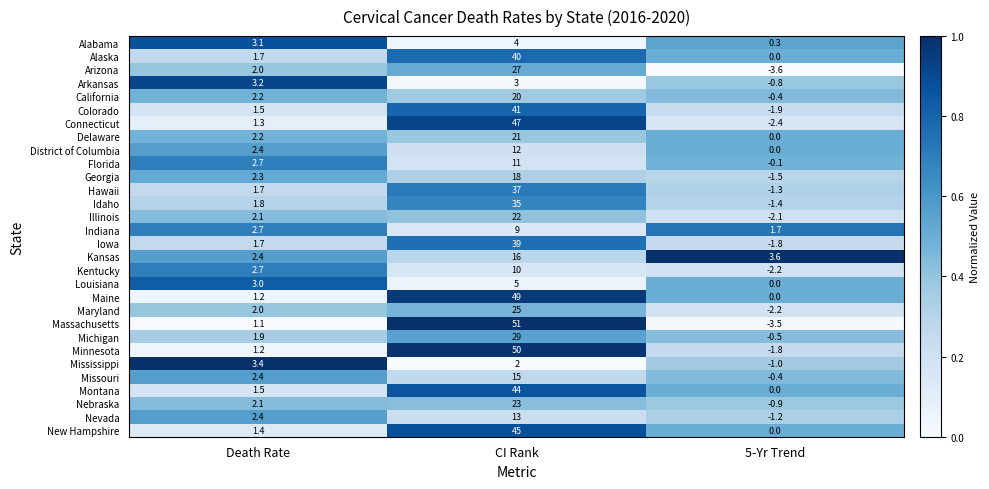

At how many categories does at least one series exceed 0?

3